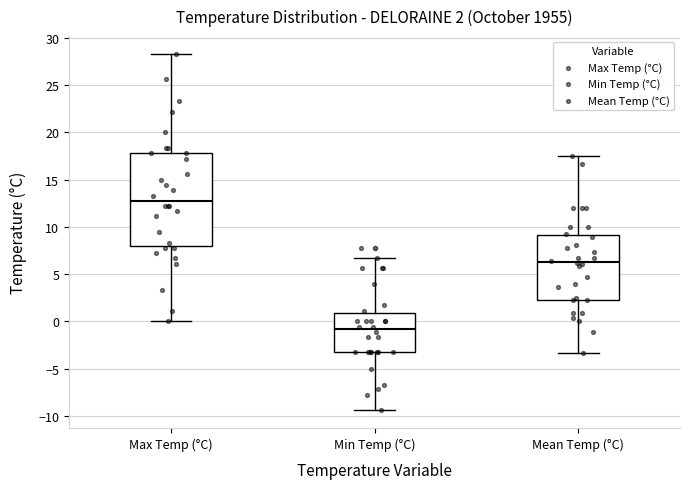

Which box is the tallest, from its lower edge to its upper edge?

Max Temp (°C)